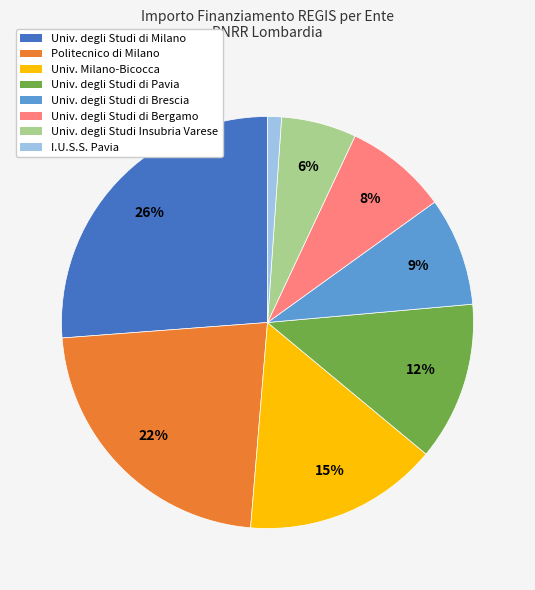

What percentage is the Univ. degli Studi Insubria Varese slice, to the nearest percent?

6%